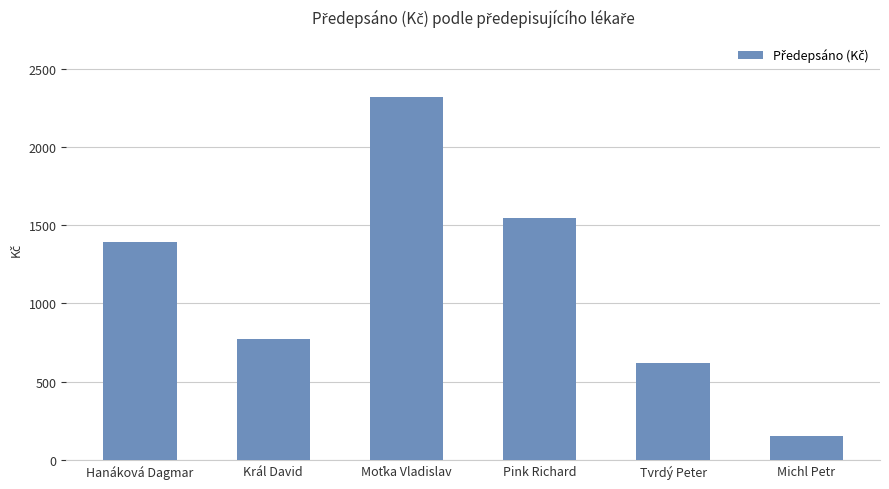

What position from the right is Pink Richard?

3